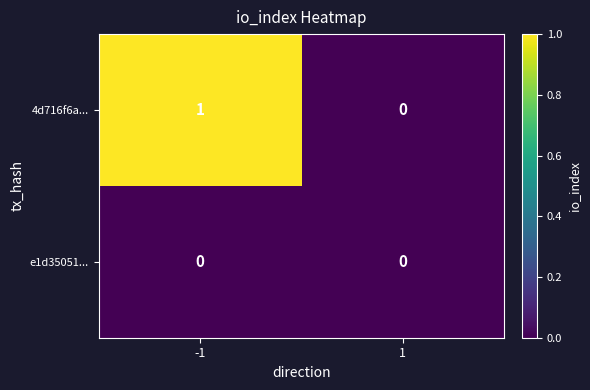

Reading right to left, list all the values displayed in this chart.

4d716f6a...: 0	1
e1d35051...: 0	0